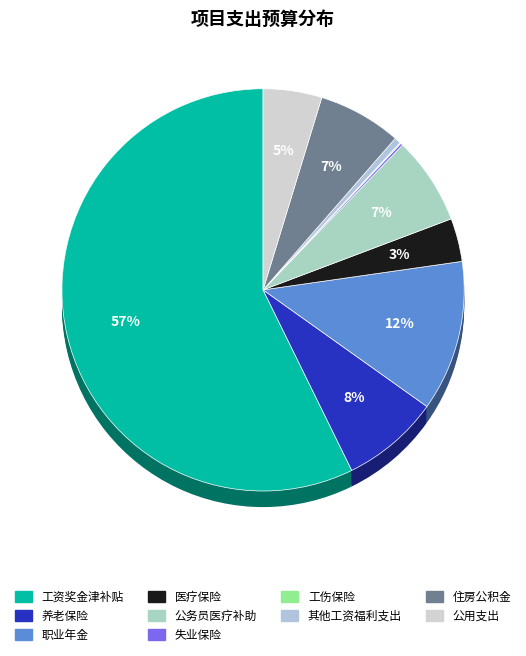

Does any single category account for the majority?

Yes